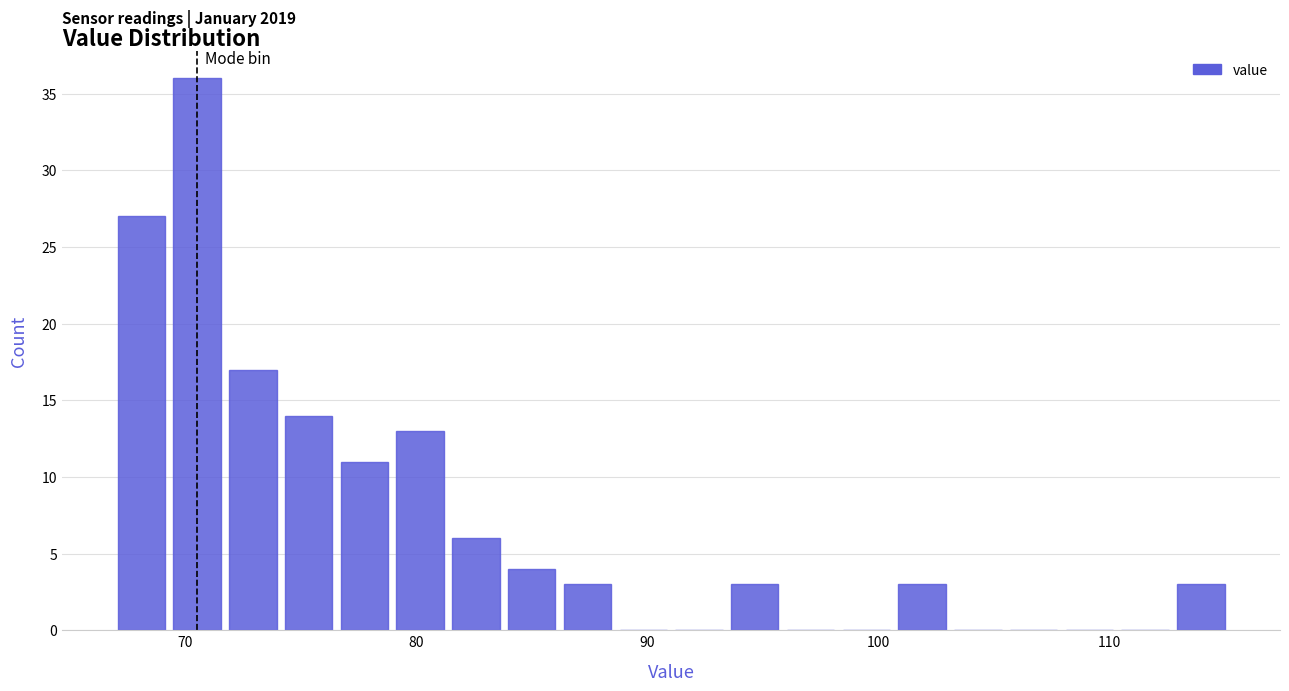

Around what value on the x-axis is the tallest bar? Give the approximate position of its centre, as read against the axis.

71